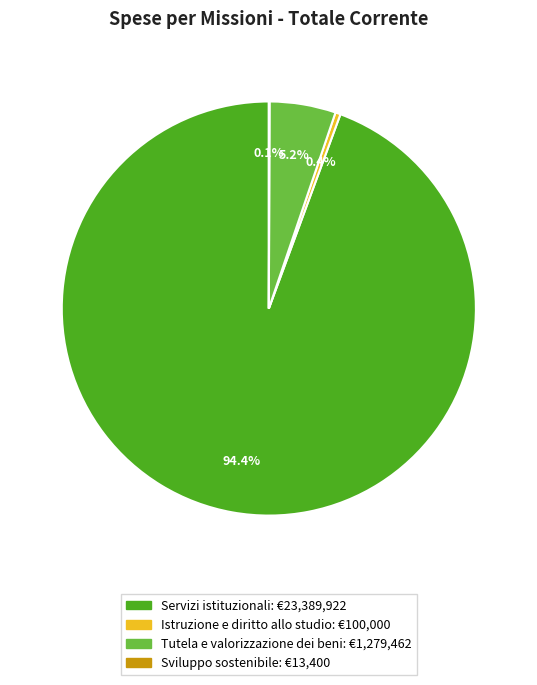

Does any single category account for the majority?

Yes